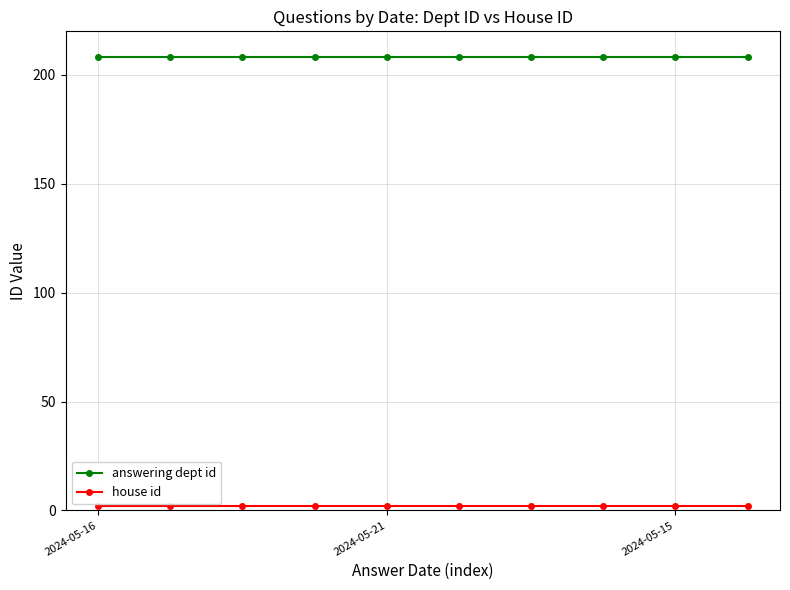

What is the greatest value displayed?

208